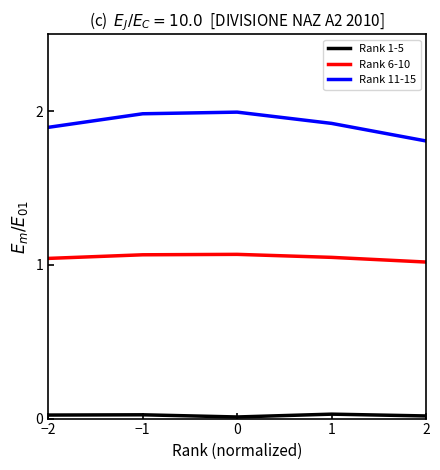

True or false: Rank 6-10 and Rank 11-15 cross at least once.

False